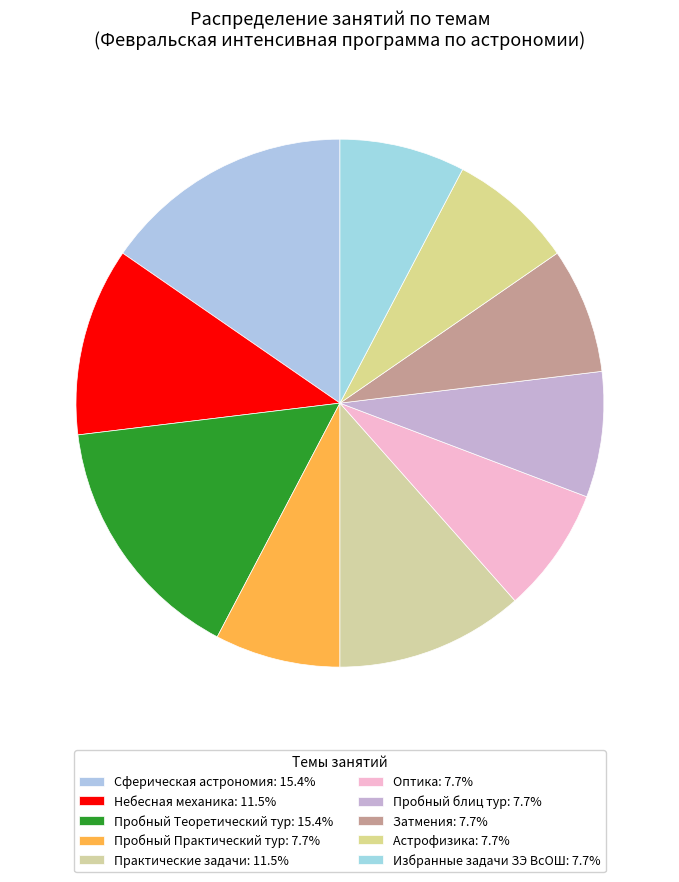

Between Затмения and Сферическая астрономия, which is larger?

Сферическая астрономия